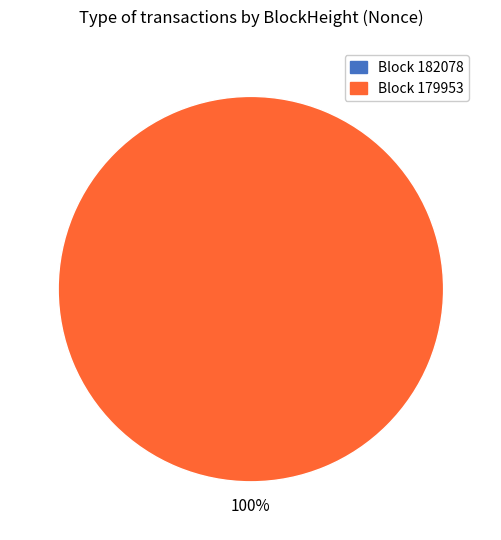

How many segments does this pie chart have?

2